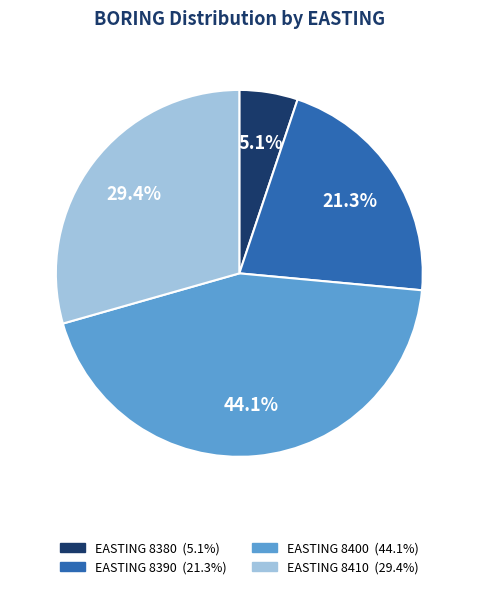

Is there any slice that represents more than half of the pie?

No